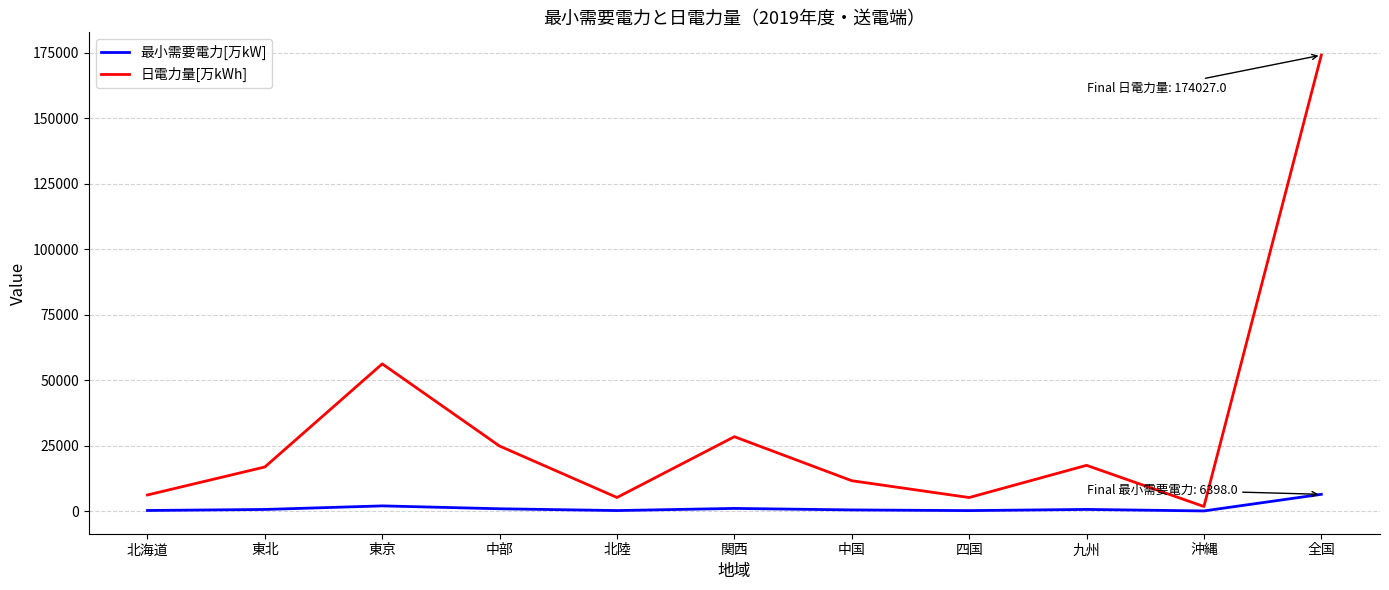

Is it true that 最小需要電力[万kW] equals 882.1 at 中部?

True